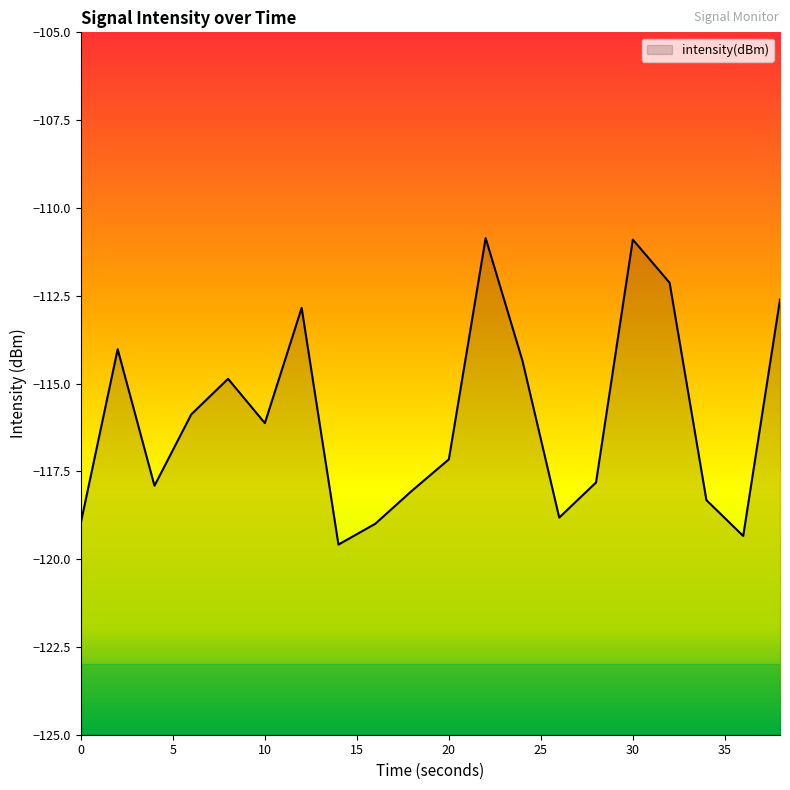

Rank the categories by value from highest to lowest.

22, 30, 32, 38, 12, 2, 24, 8, 6, 10, 20, 28, 4, 18, 34, 26, 0, 16, 36, 14